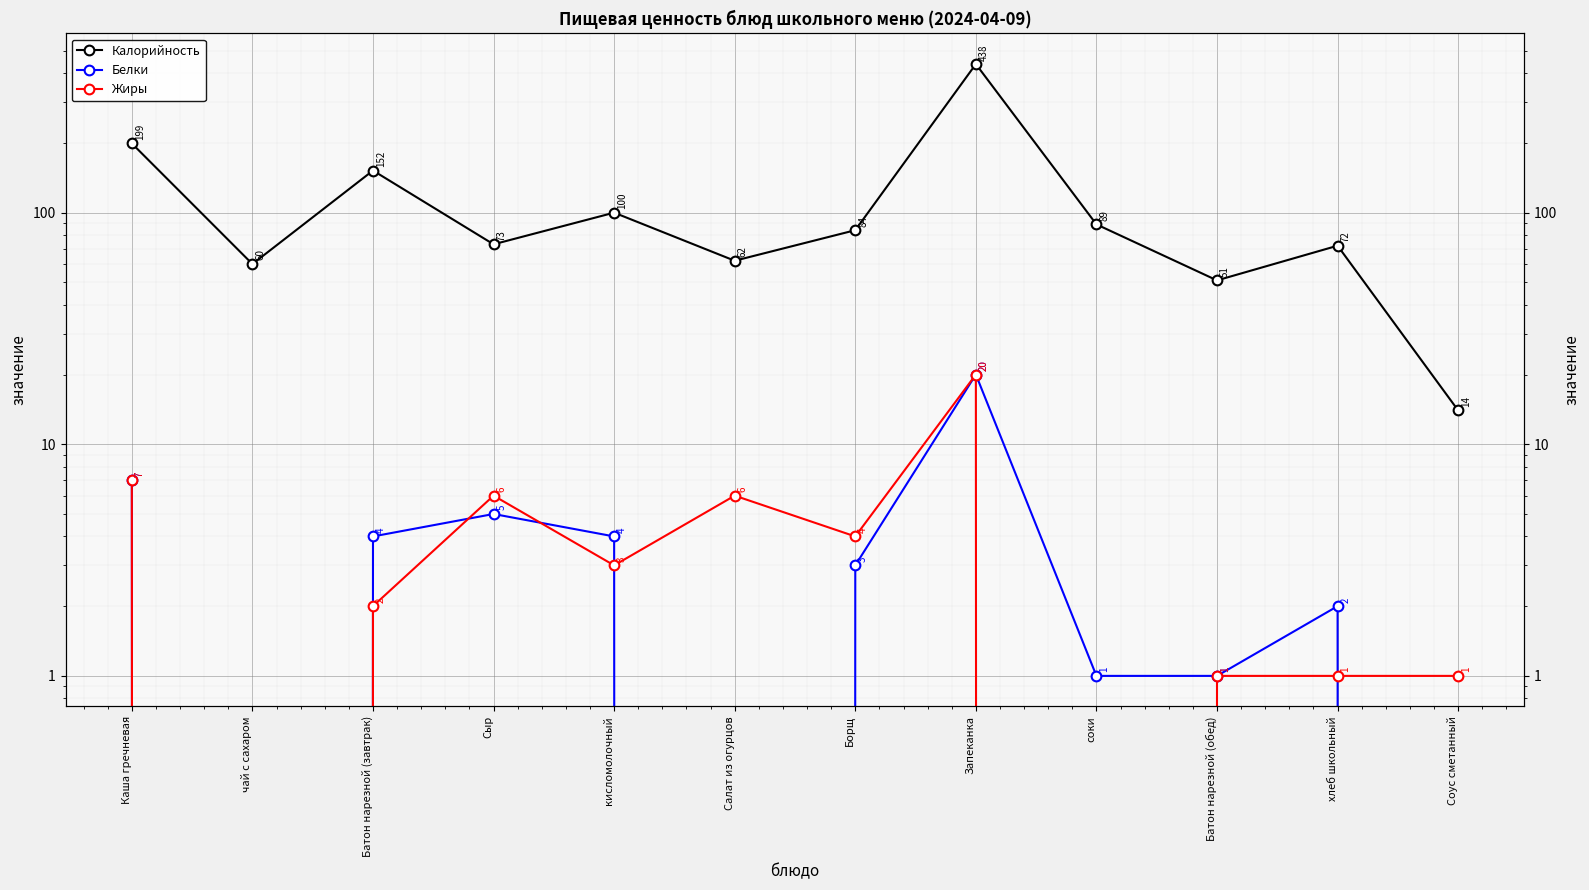

How many interior local valleys does the Калорийность series have?

4